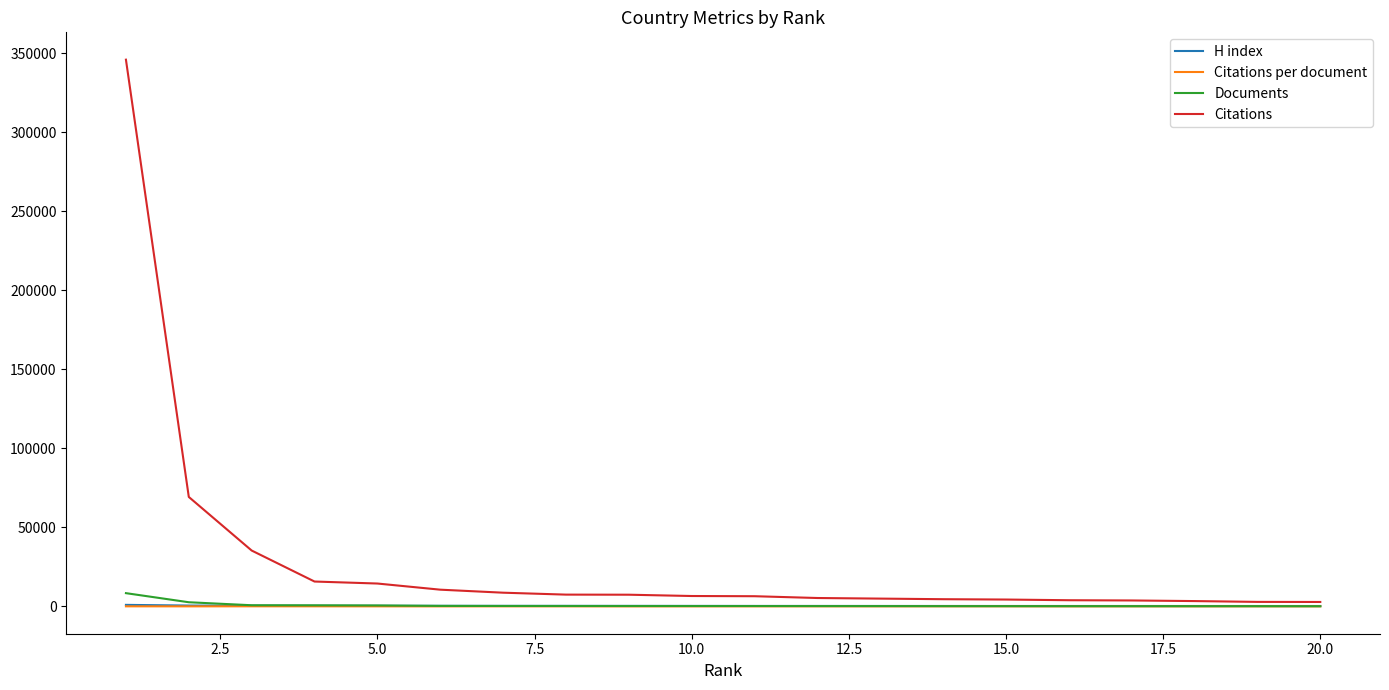

Which series has the largest total across all categories?

Citations